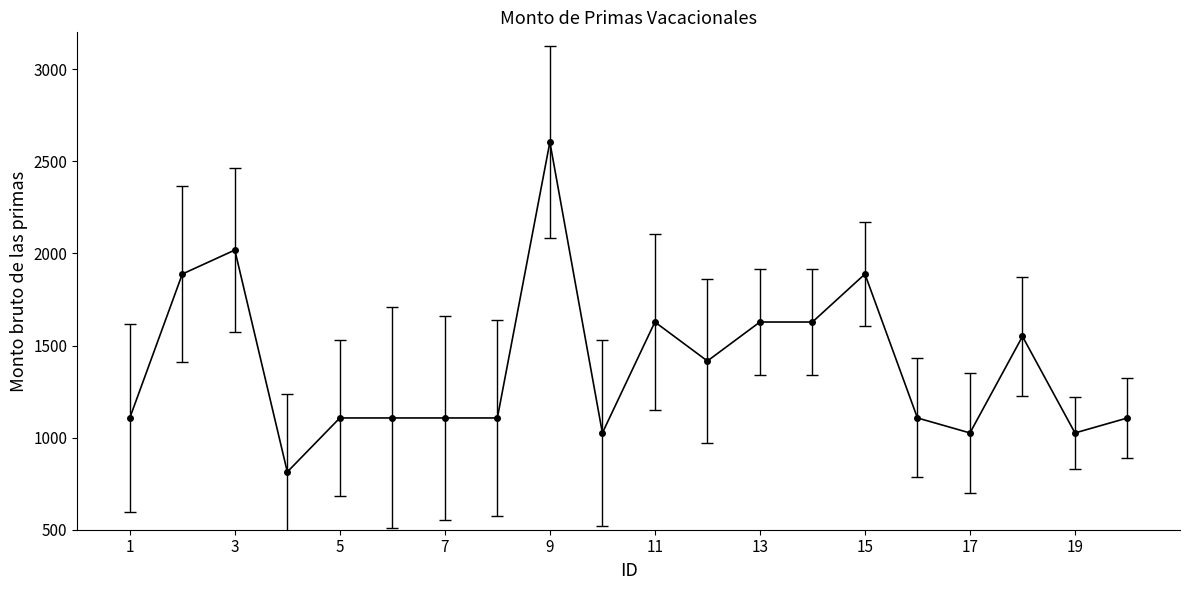

What is the smallest value displayed?

813.8